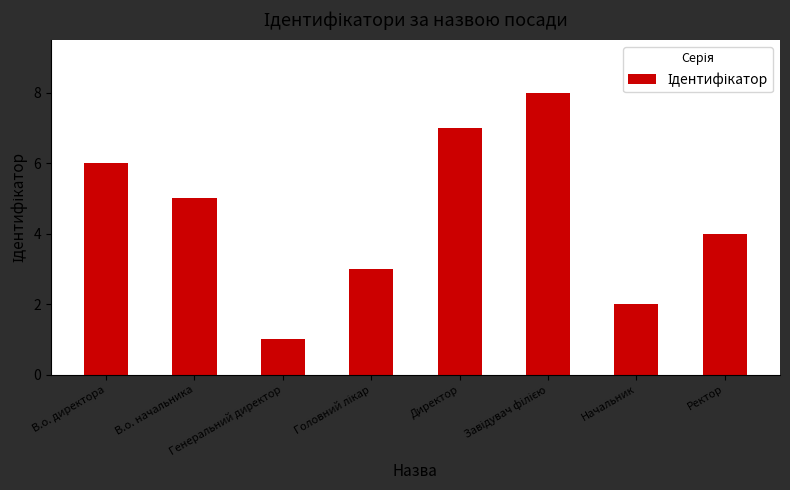

What is the maximum value shown in the chart?

8